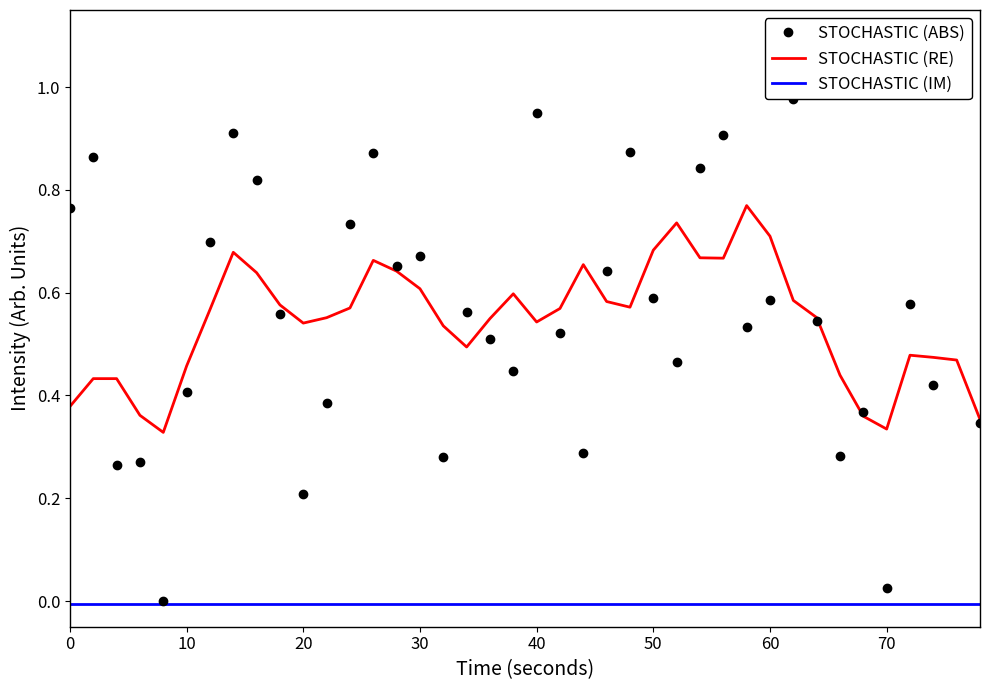

True or false: STOCHASTIC (IM) and STOCHASTIC (RE) intersect in this chart.

False